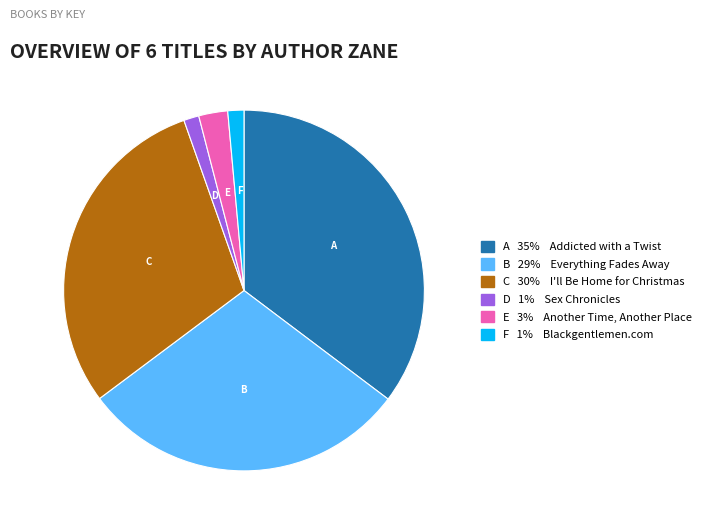

Is it true that C 30% I'll Be Home for Christmas is 30% of the pie?

True